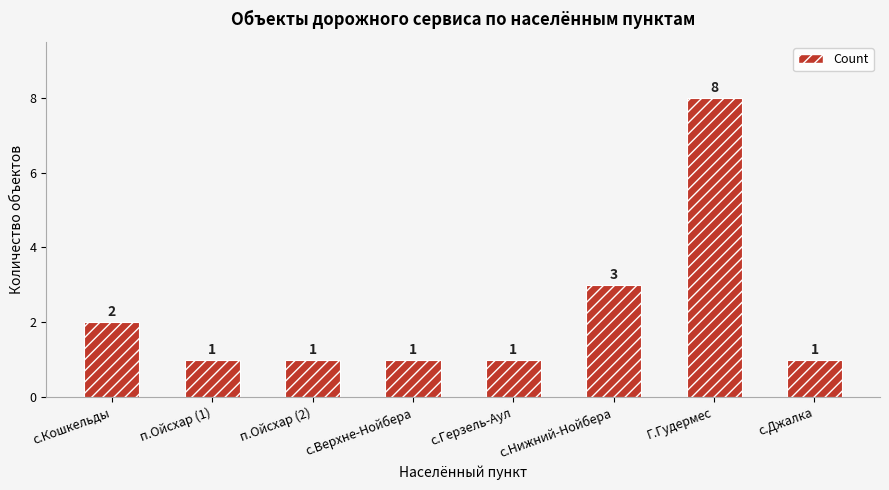

What is the ratio of the value at п.Ойсхар (1) to the value at с.Герзель-Аул?

1.0